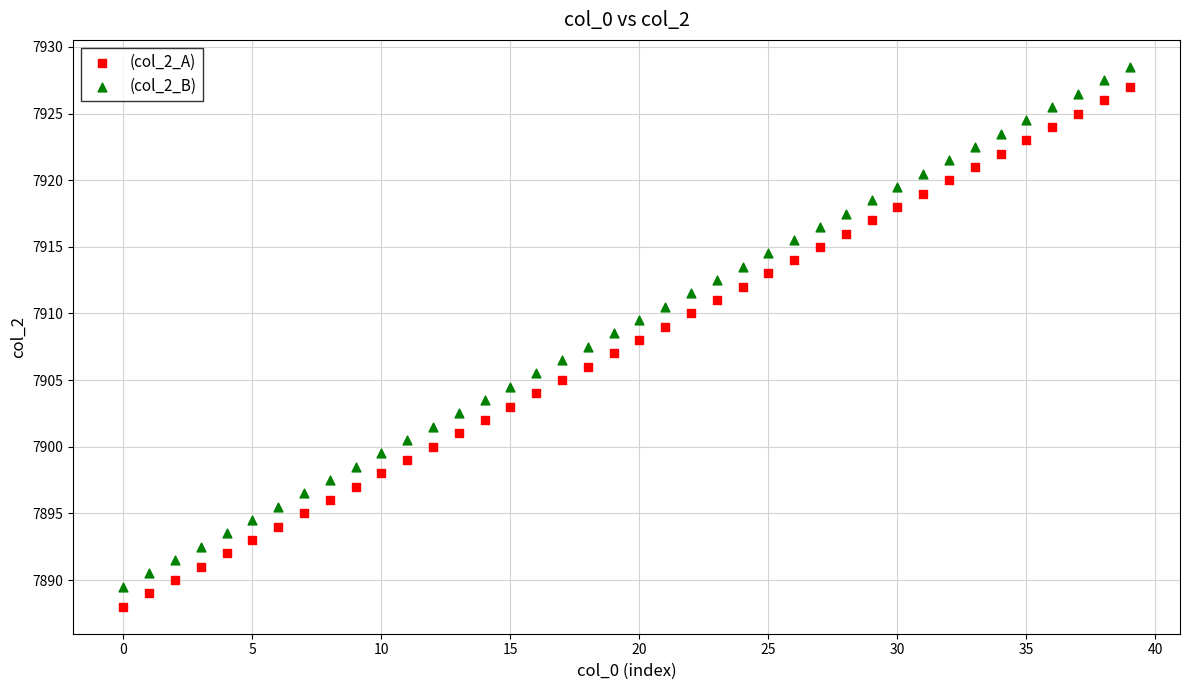

Which series contains the lowest Y value?

(col_2_A)